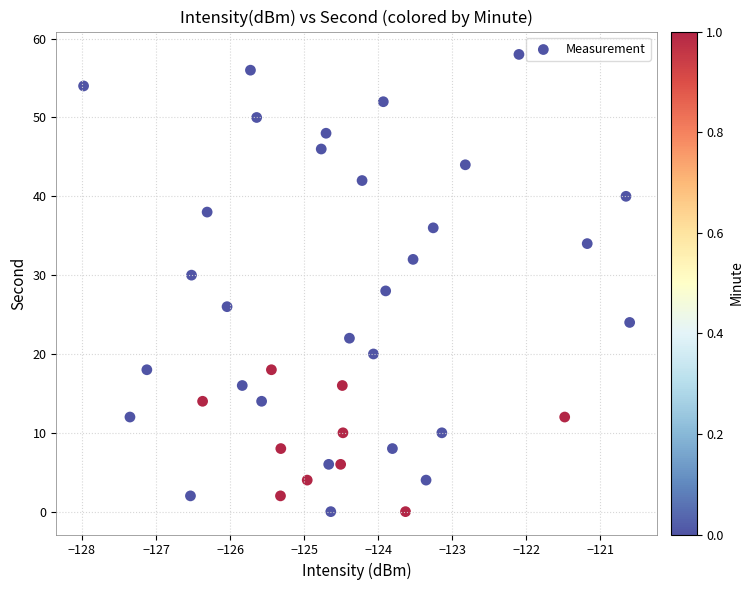

What is the range of Y values (max minus min)?

58